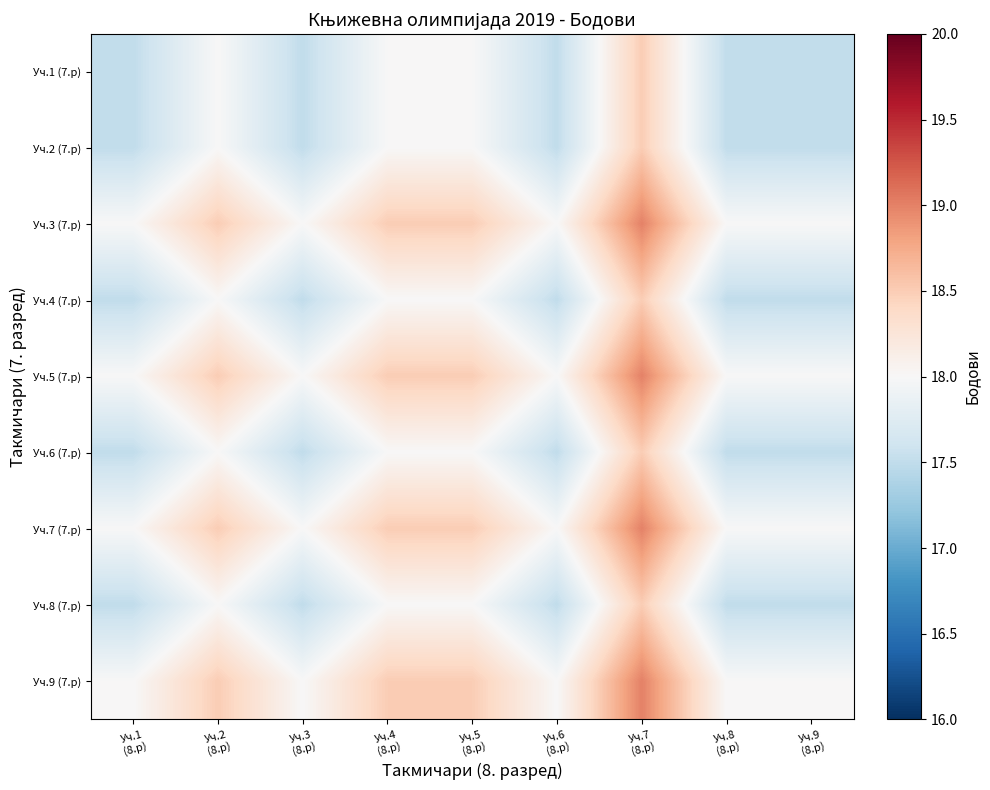

At which category is the sum across all series the highest?

Уч.7
(8.р)